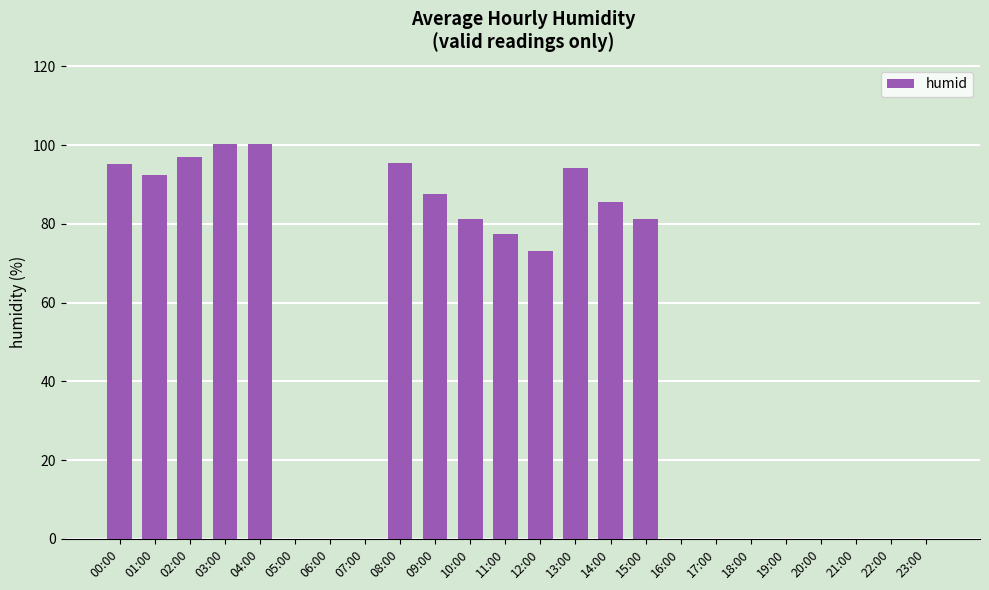

Count the number of categories in the chart.

24